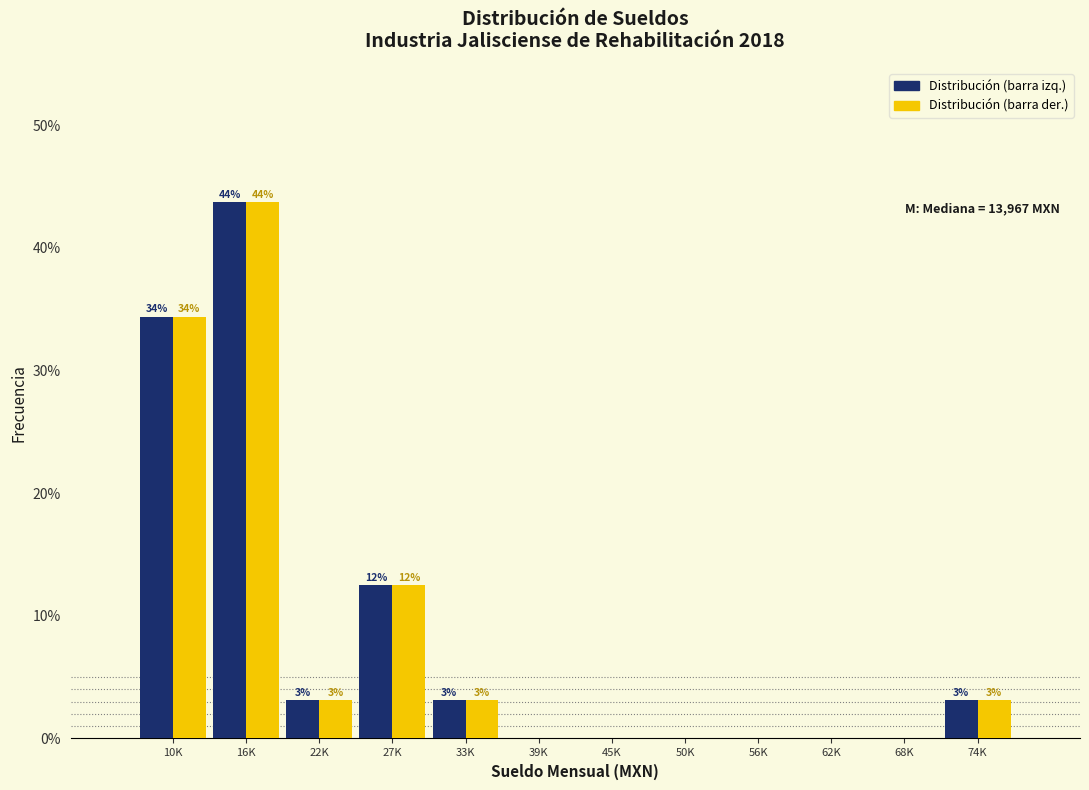

Are the bars horizontal?

No